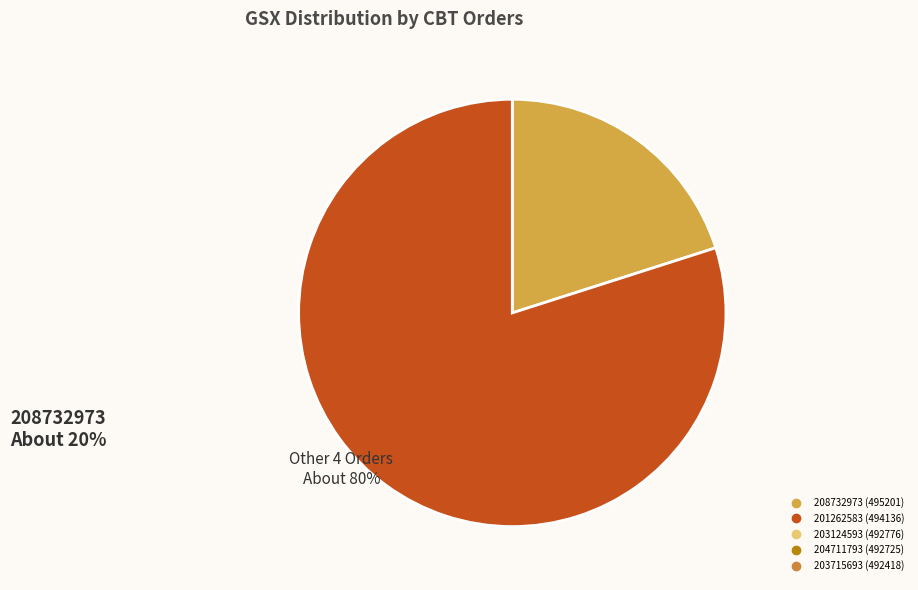

Does any single category account for the majority?

Yes